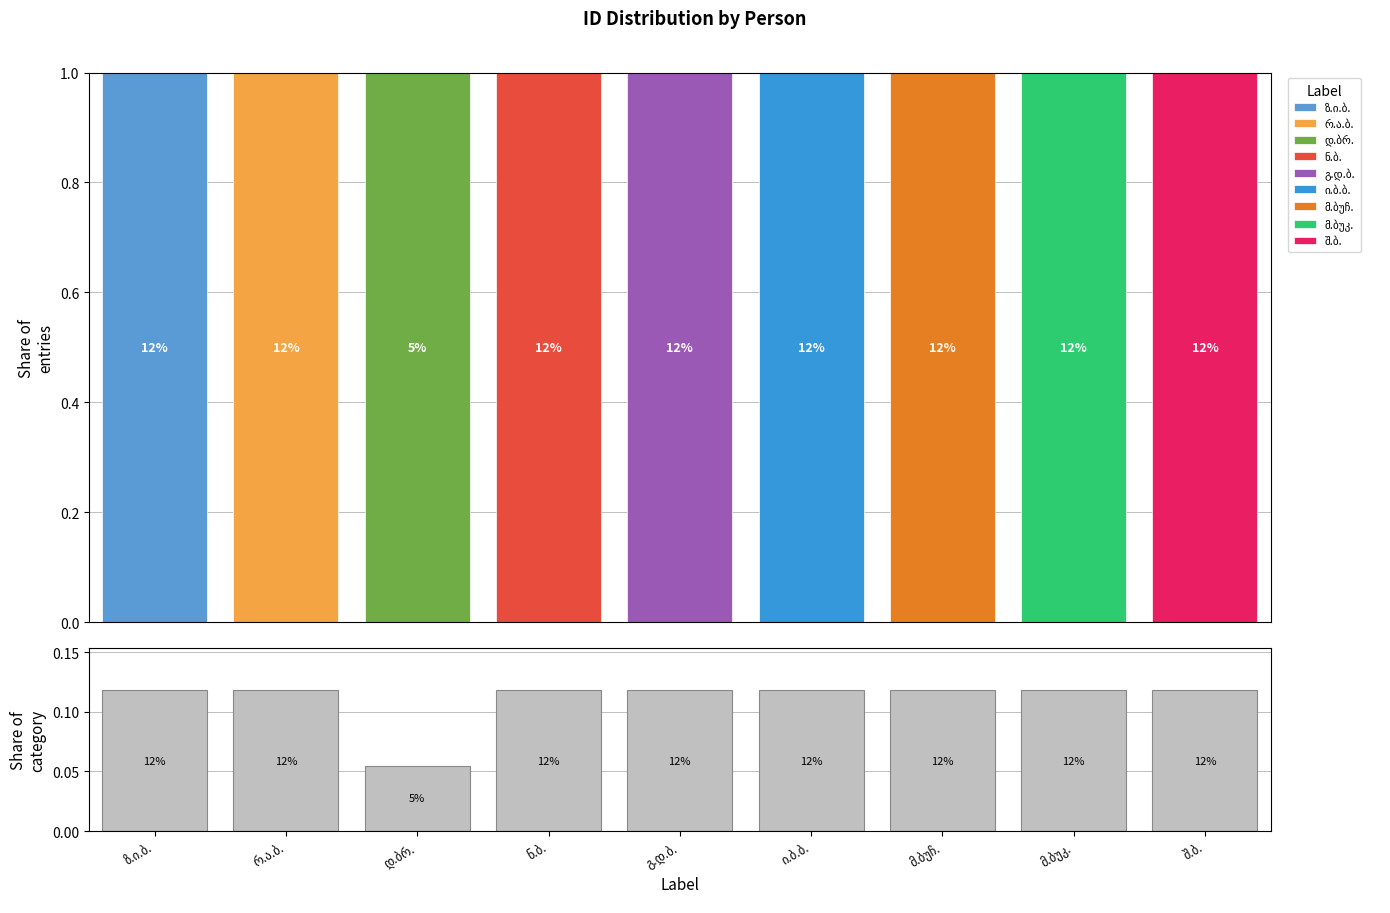

How many categories are shown in the chart?

9